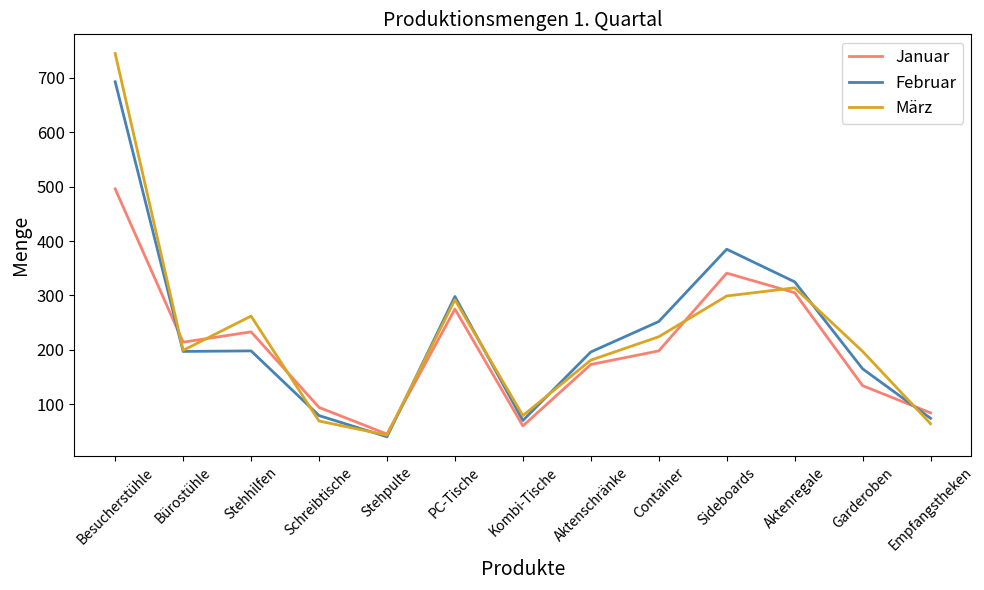

What is the maximum value shown in the chart?

745